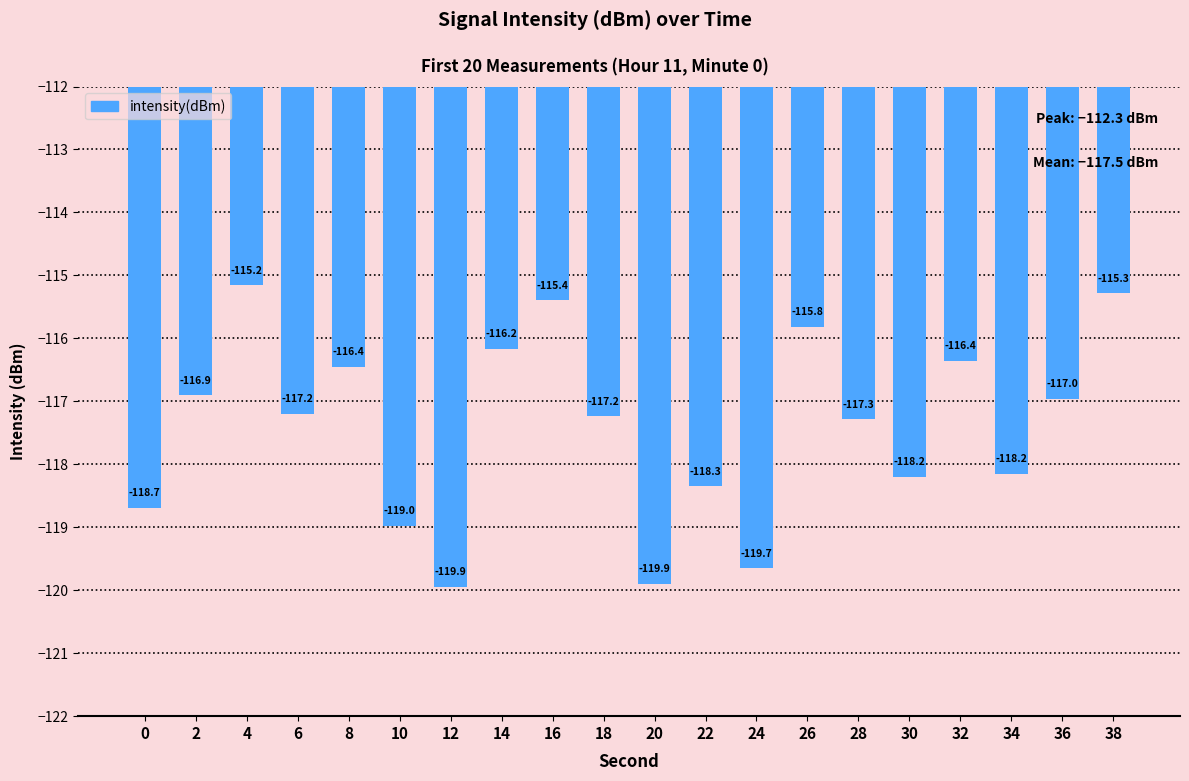

What is the average value?

-117.4